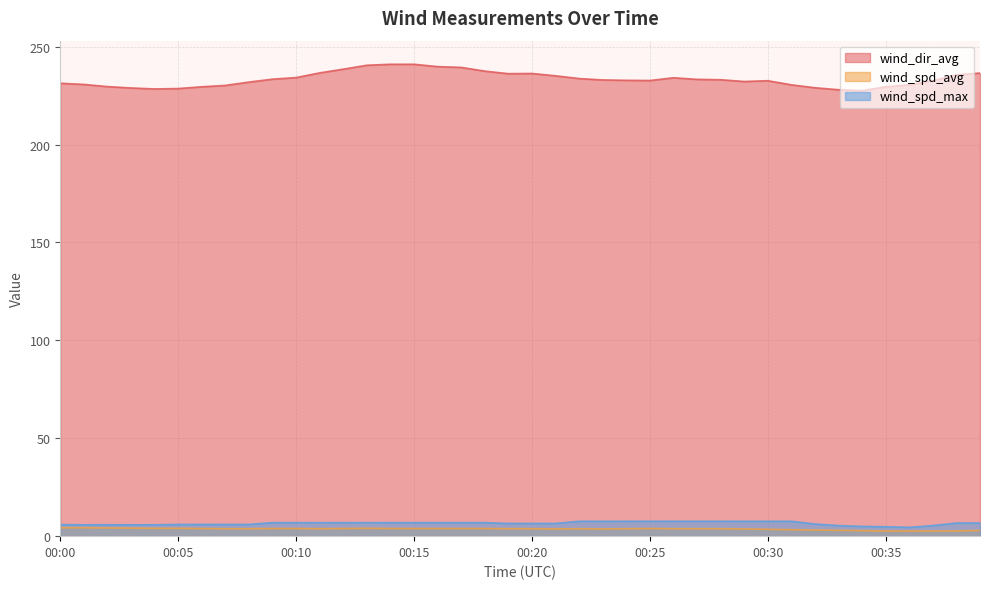

Reading left to right, transcribe all the data shown in this chart.

wind_dir_avg: 00:00=231.3	00:01=230.7	00:02=229.6	00:03=228.9	00:04=228.4	00:05=228.6	00:06=229.5	00:07=230.2	00:08=231.9	00:09=233.4	00:10=234.2	00:11=236.6	00:12=238.5	00:13=240.5	00:14=241.0	00:15=241.0	00:16=239.8	00:17=239.4	00:18=237.5	00:19=236.2	00:20=236.3	00:21=235.1	00:22=233.7	00:23=233.0	00:24=232.8	00:25=232.7	00:26=234.1	00:27=233.3	00:28=233.1	00:29=232.2	00:30=232.6	00:31=230.5	00:32=229.0	00:33=228.0	00:34=227.5	00:35=229.5	00:36=230.5	00:37=232.6	00:38=235.6	00:39=236.5
wind_spd_avg: 00:00=4.3	00:01=4.3	00:02=4.2	00:03=4.1	00:04=4.0	00:05=4.0	00:06=3.9	00:07=3.8	00:08=3.8	00:09=3.9	00:10=3.9	00:11=3.8	00:12=3.9	00:13=4.0	00:14=3.9	00:15=3.9	00:16=3.9	00:17=3.9	00:18=3.9	00:19=3.8	00:20=3.8	00:21=3.7	00:22=3.8	00:23=3.7	00:24=3.8	00:25=3.9	00:26=3.8	00:27=3.8	00:28=3.8	00:29=3.7	00:30=3.5	00:31=3.3	00:32=3.1	00:33=3.0	00:34=2.8	00:35=2.6	00:36=2.6	00:37=2.6	00:38=2.7	00:39=2.9
wind_spd_max: 00:00=5.9	00:01=5.8	00:02=5.8	00:03=5.8	00:04=5.8	00:05=6.0	00:06=6.0	00:07=6.0	00:08=6.0	00:09=6.9	00:10=6.9	00:11=6.9	00:12=6.9	00:13=6.9	00:14=6.9	00:15=6.9	00:16=6.9	00:17=6.9	00:18=6.9	00:19=6.5	00:20=6.5	00:21=6.5	00:22=7.6	00:23=7.6	00:24=7.6	00:25=7.6	00:26=7.6	00:27=7.6	00:28=7.6	00:29=7.6	00:30=7.6	00:31=7.6	00:32=6.2	00:33=5.4	00:34=5.0	00:35=4.8	00:36=4.5	00:37=5.4	00:38=6.7	00:39=6.7